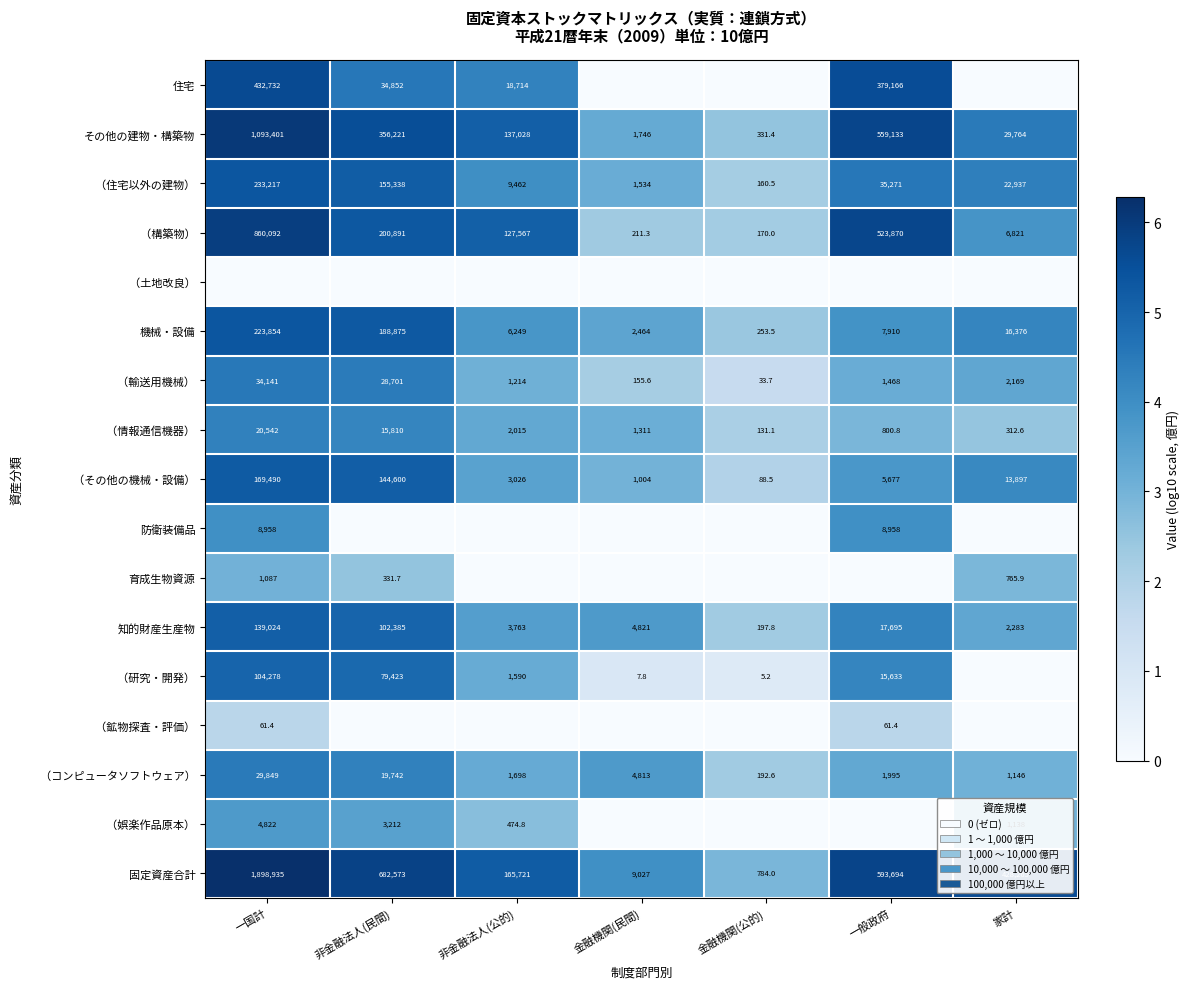

At which label does その他の建物・構築物 first exceed 137028?

一国計